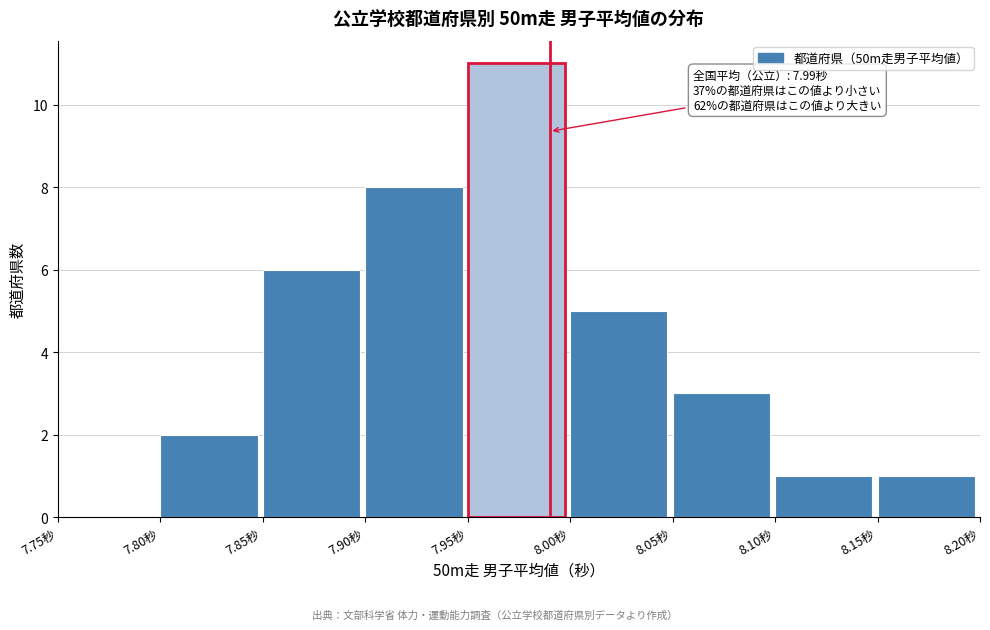

Which range on the x-axis has the tallest bar?

7.95 to 8.00